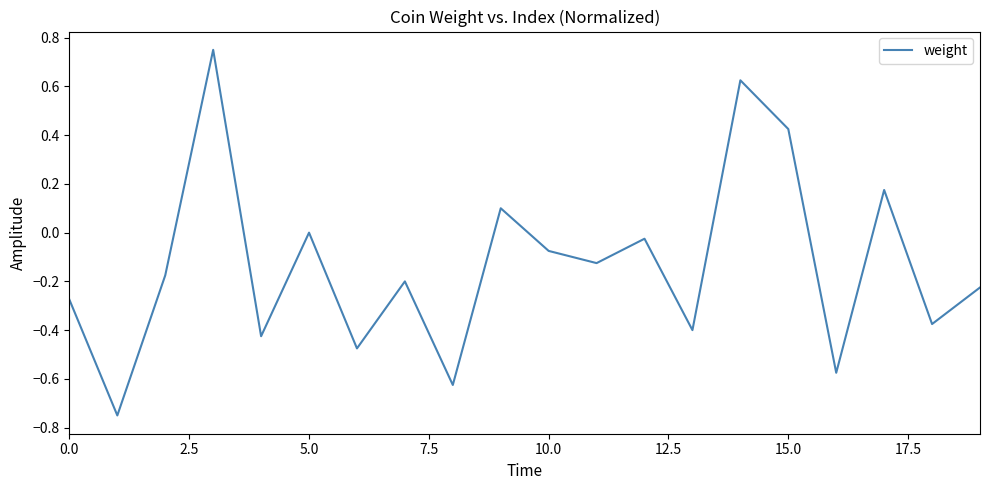

What is the label of the 10th point from the left?

9